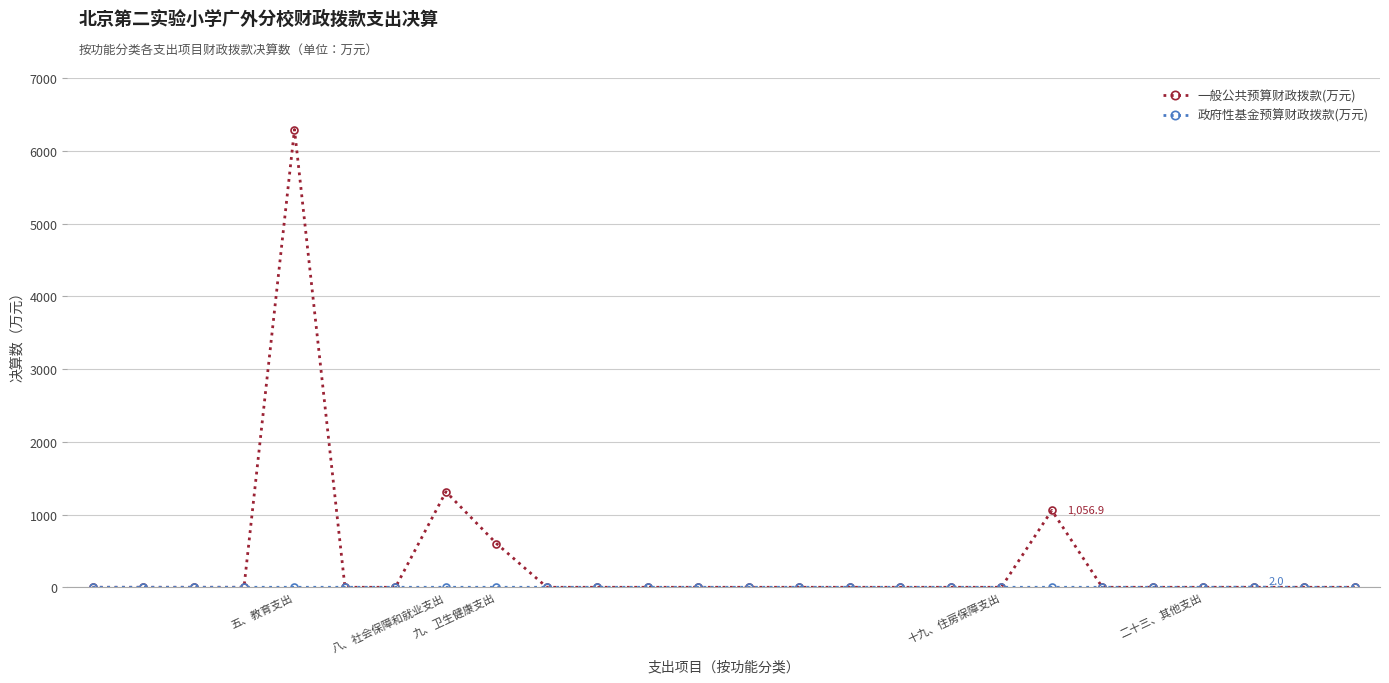

At how many categories does at least one series exceed 4053?

1